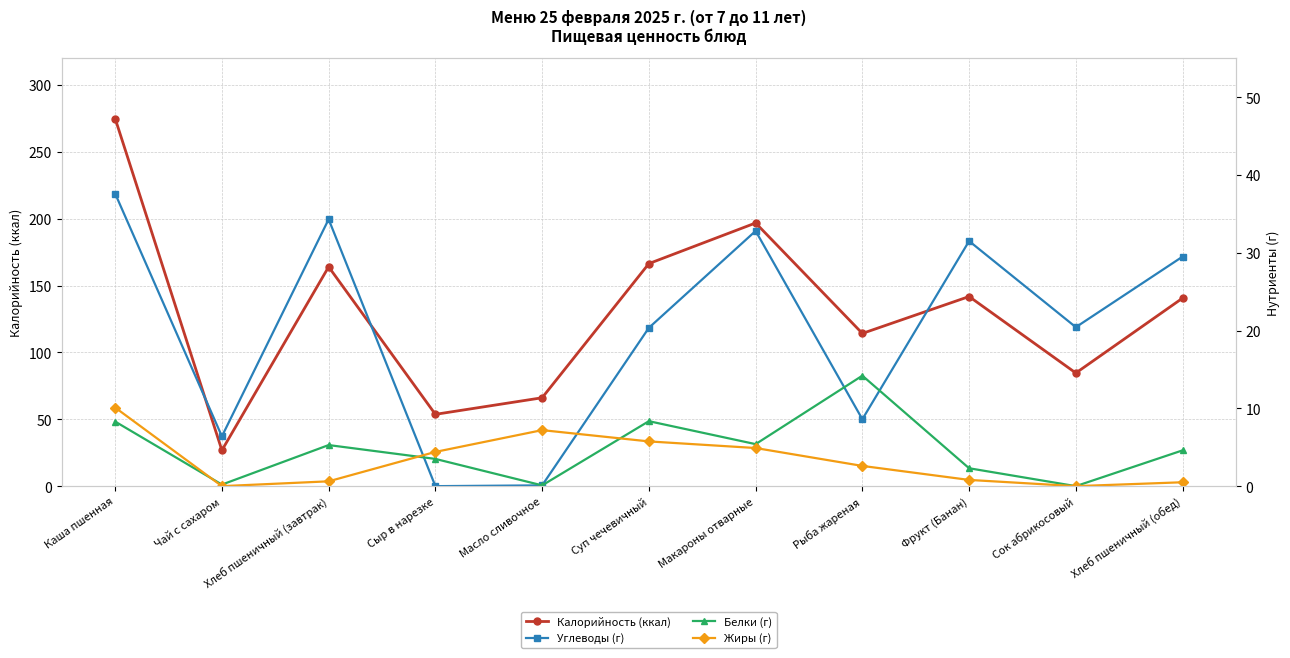

How many intersections are there between Жиры (г) and Белки (г)?

3